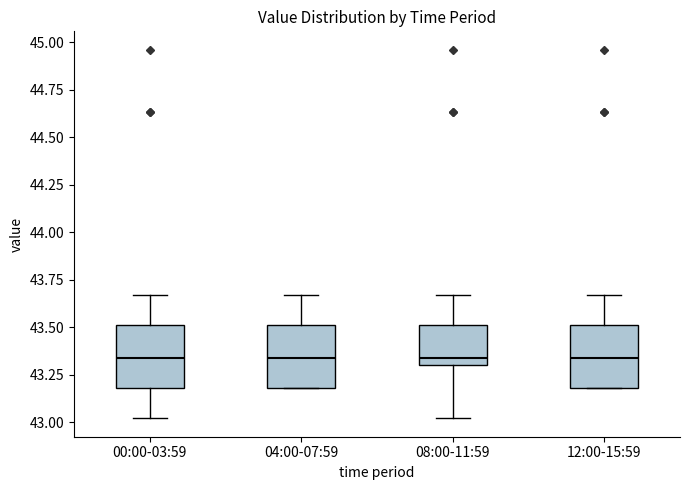

Where is the upper edge of the box for 08:00-11:59 on the y-axis? The values are not printed on the chart, so give them approximately, as read against the axis.

43.50